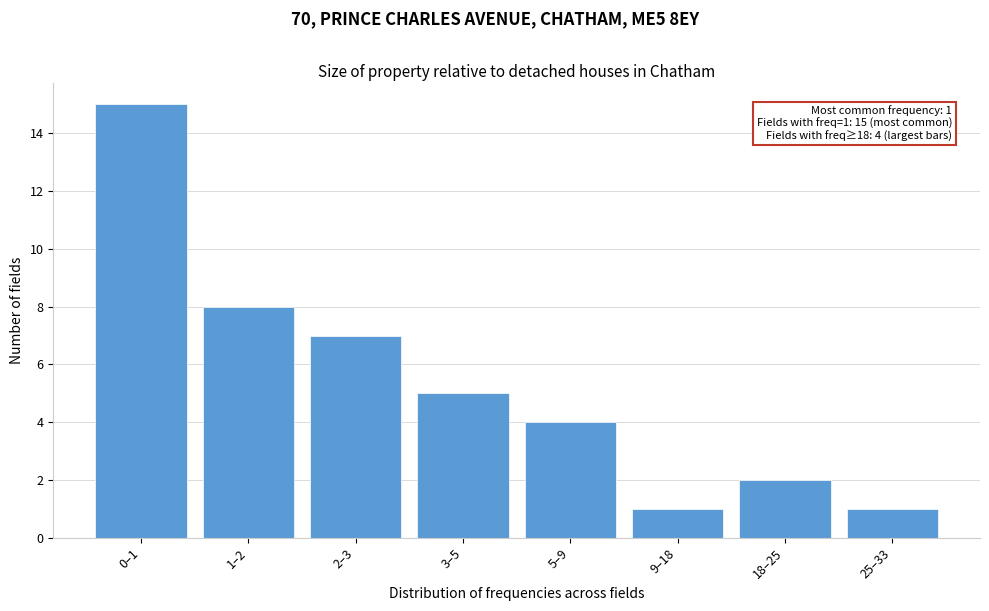

Reading right to left, what are all the values shown in this chart?

1	2	1	4	5	7	8	15